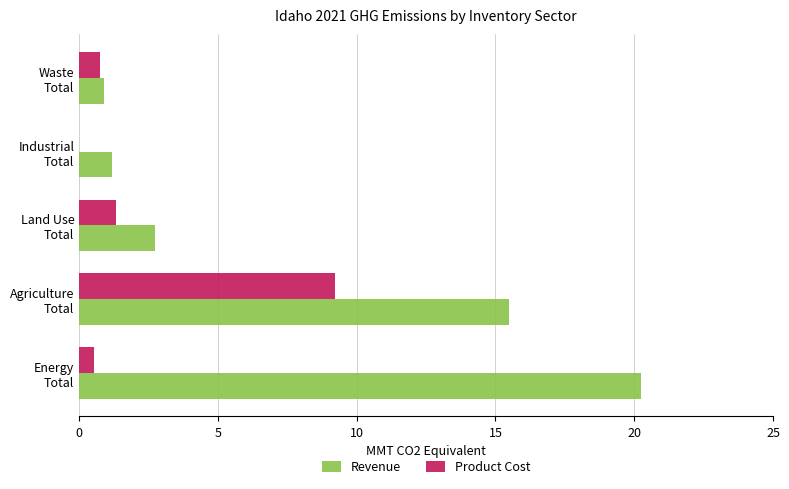

At which label does Product Cost reach its peak?

Agriculture
Total